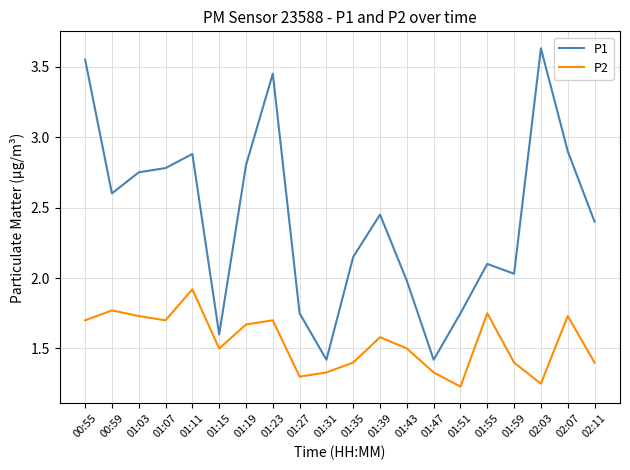

Which series has the largest range (max minus min)?

P1